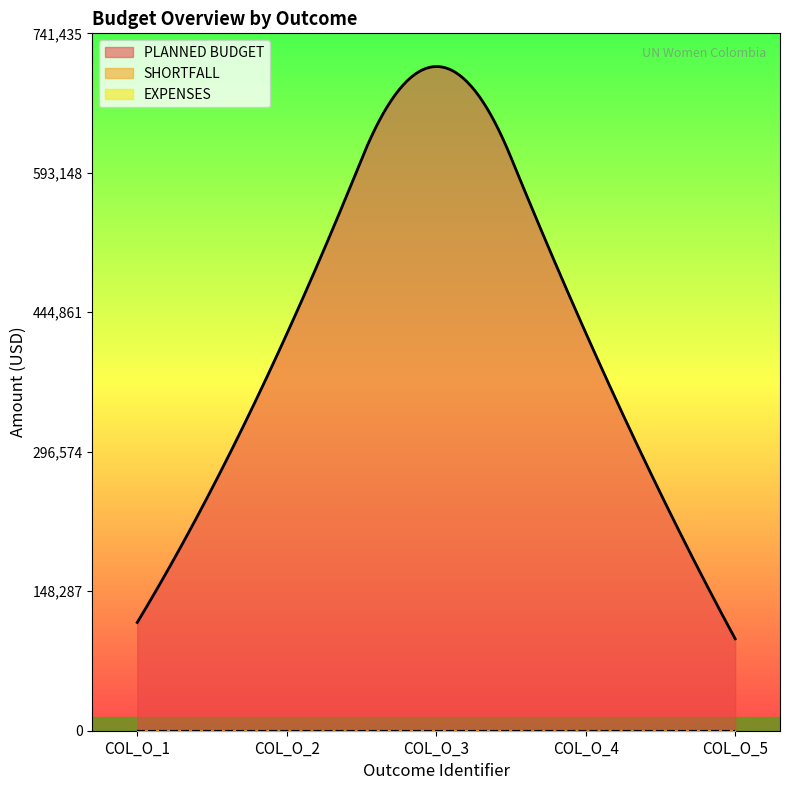

What is the spread (max minus min) of values at COL_O_5?

97723